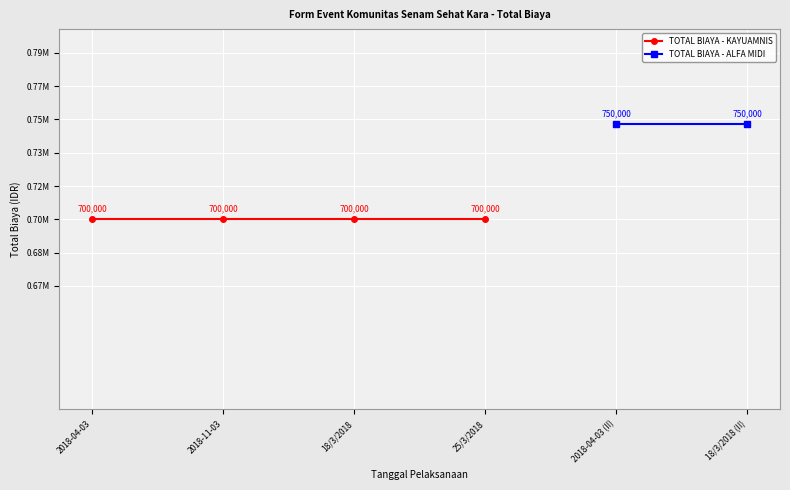

Is this an area chart (filled region under the line)?

No